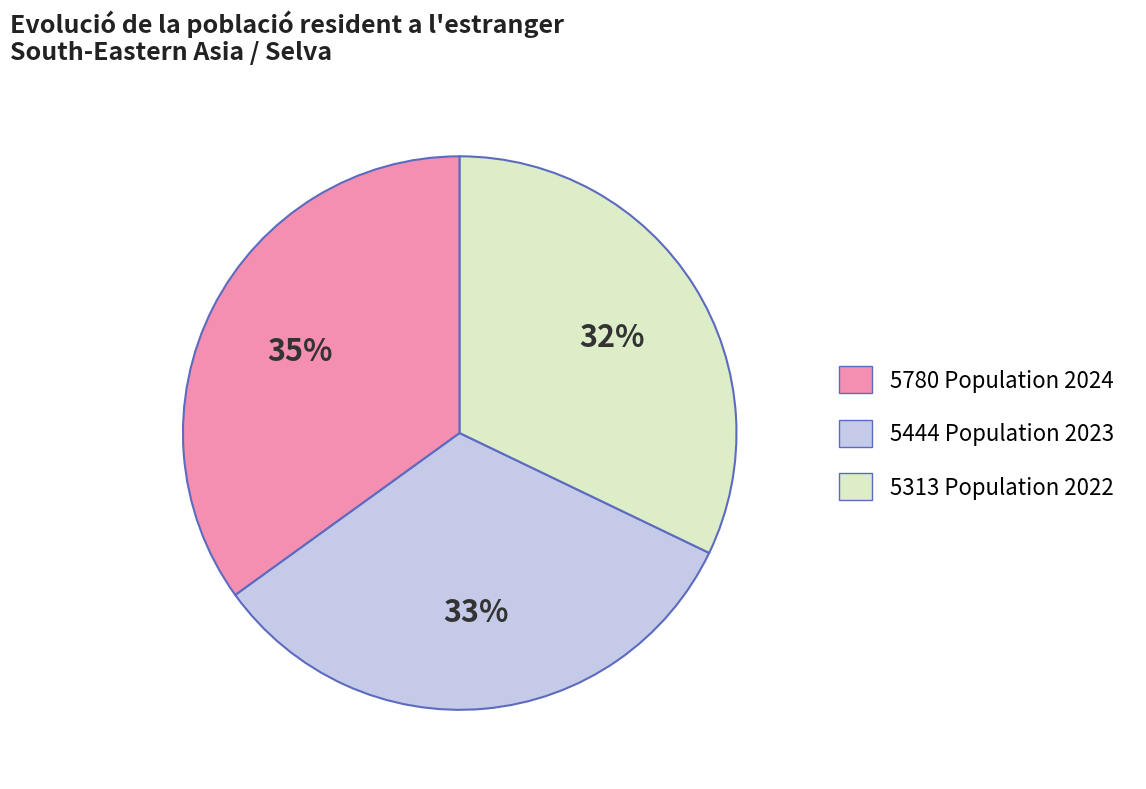

To the nearest percent, what is the average slice percentage?

33%